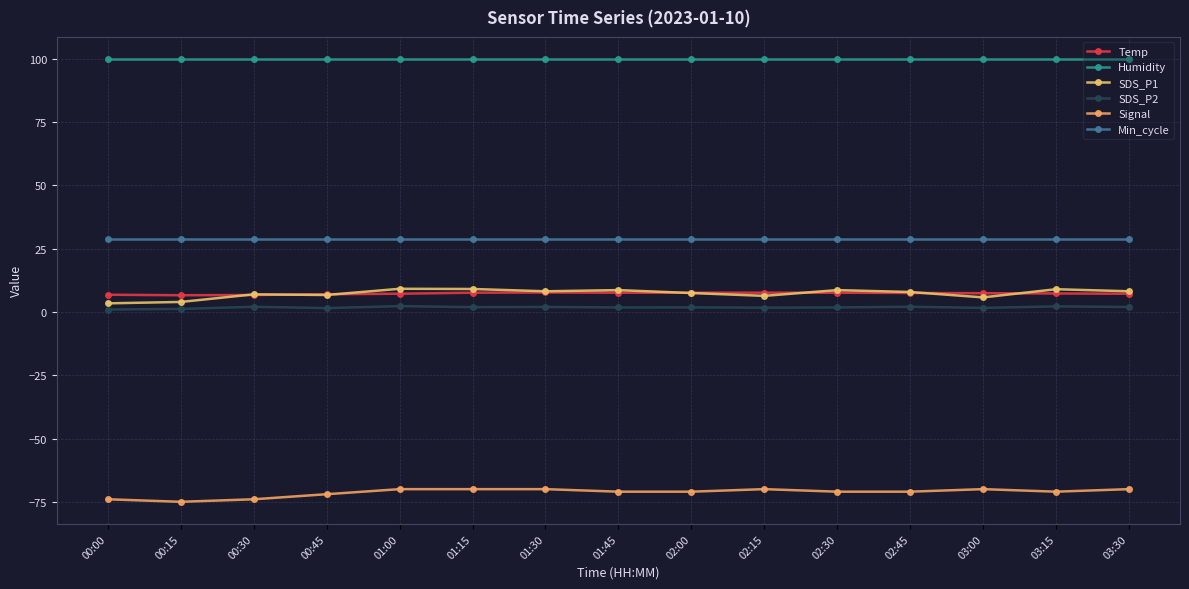

What is the difference between the highest and lowest values at 03:30?

169.9